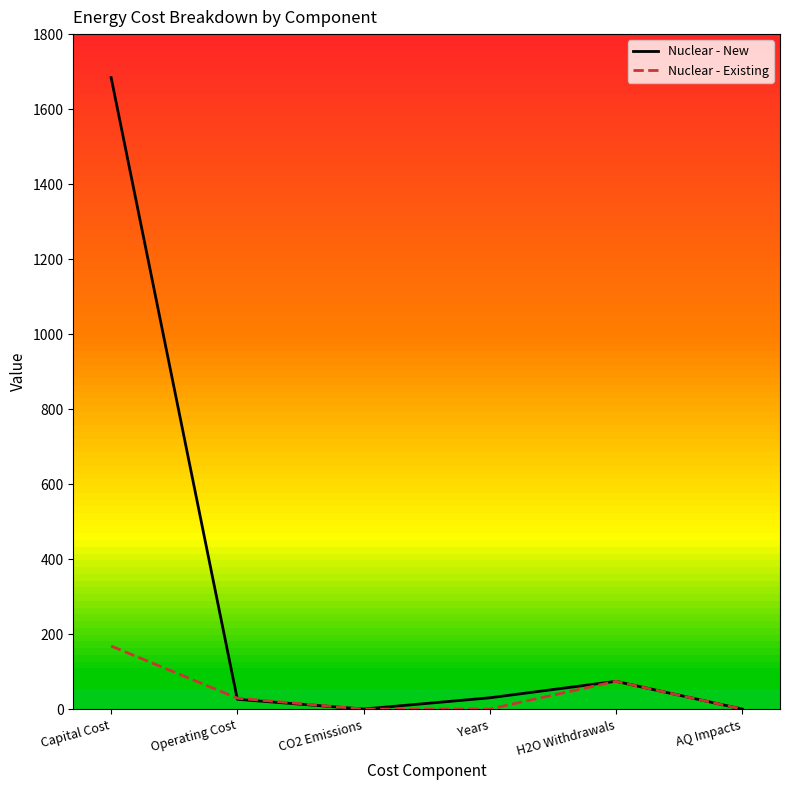

Where is the first local maximum for Nuclear - Existing?

H2O Withdrawals